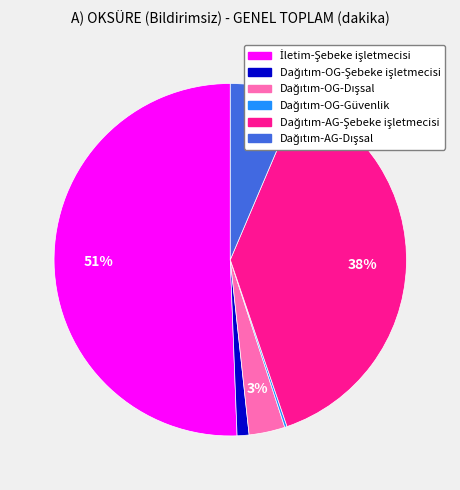

Is there any slice that represents more than half of the pie?

Yes